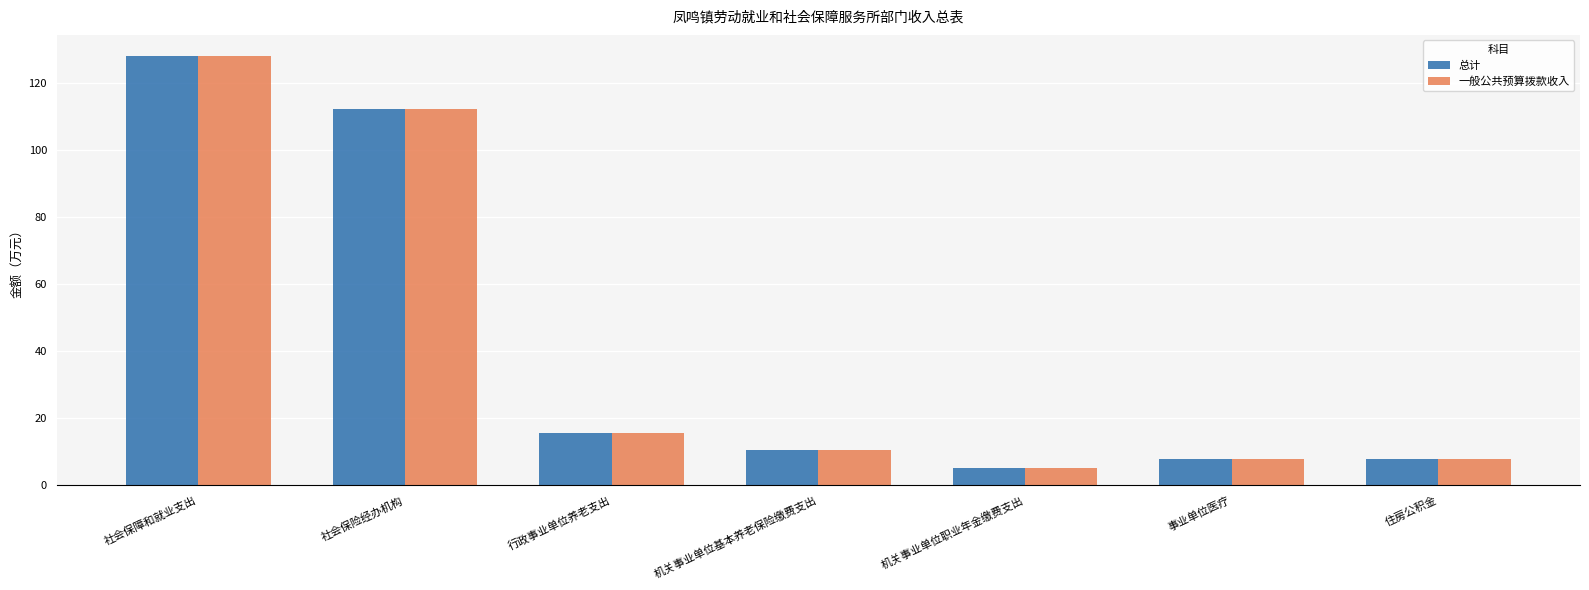

What is the minimum value for 一般公共预算拨款收入?

5.2